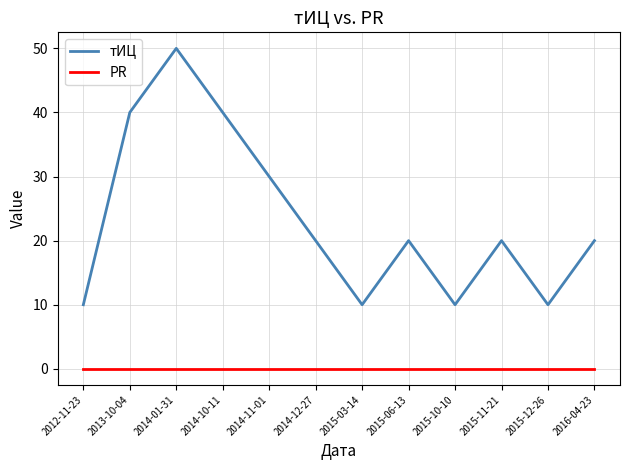

What position from the left is 2014-10-11?

4